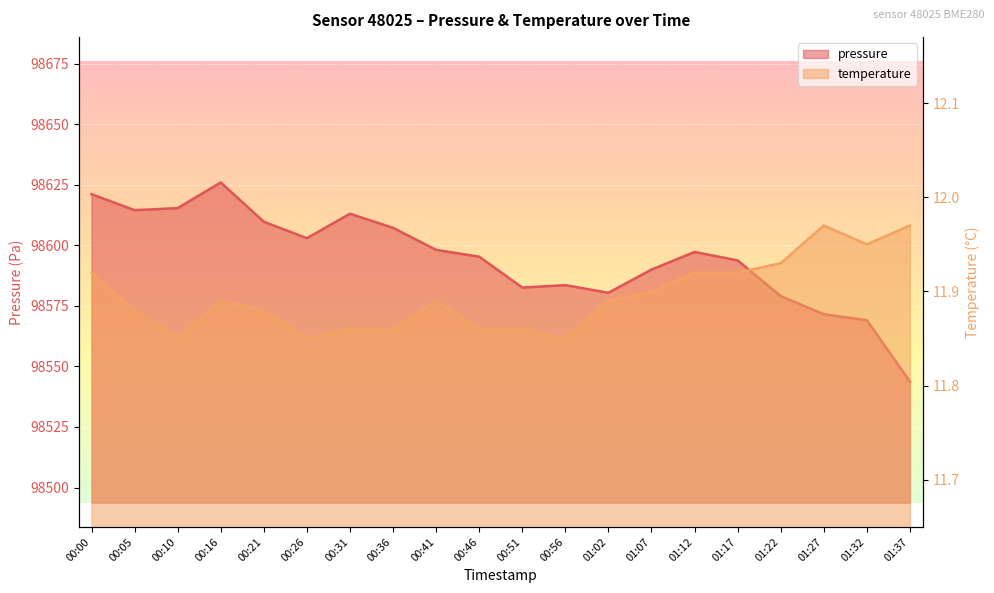

Where is the first local minimum for pressure?

00:05